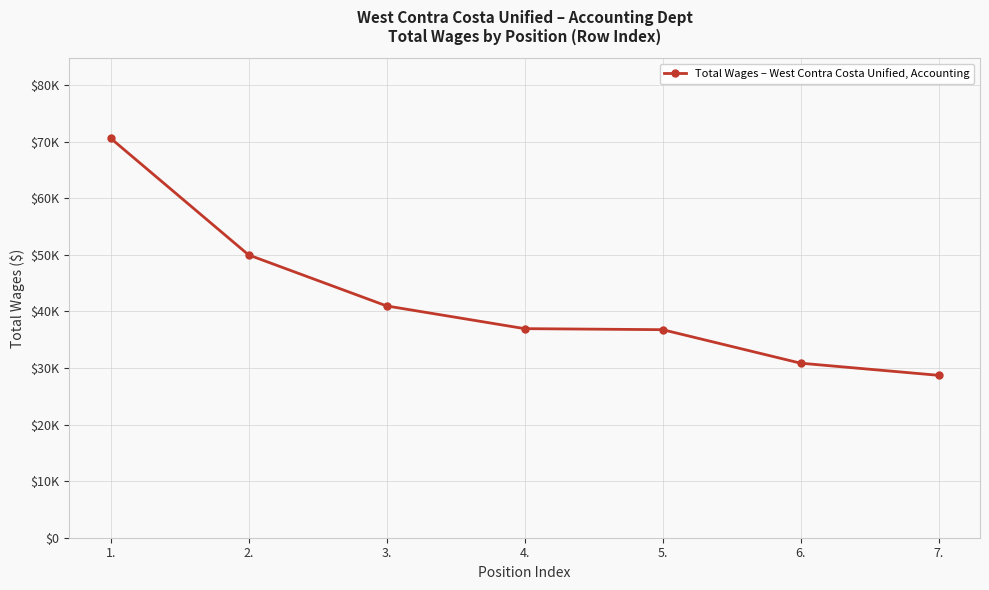

At which label does the data first exceed 36951?

1.